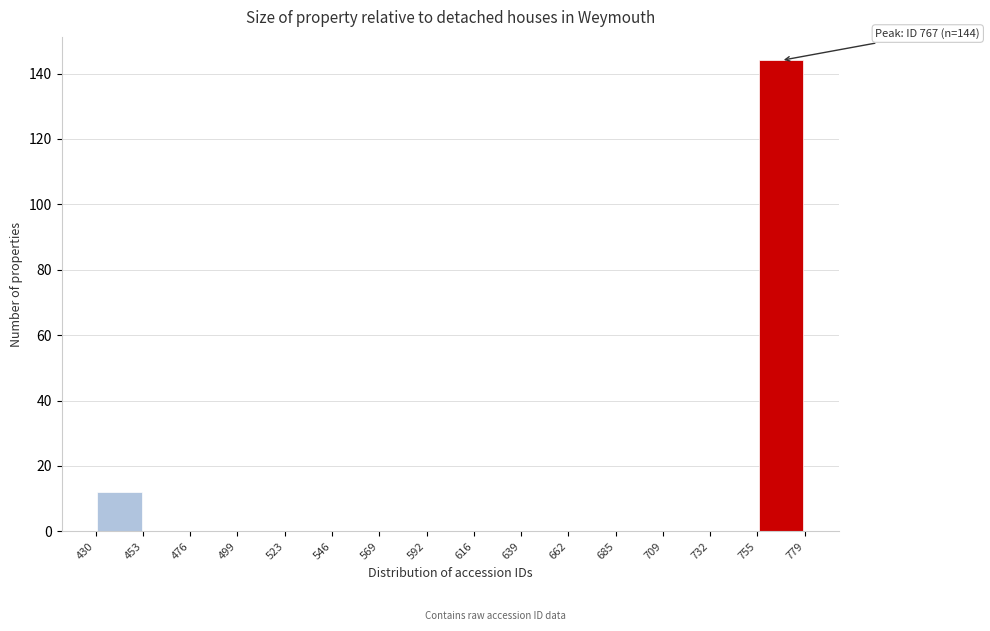

Over which range of the x-axis is the bar tallest?

755 to 779